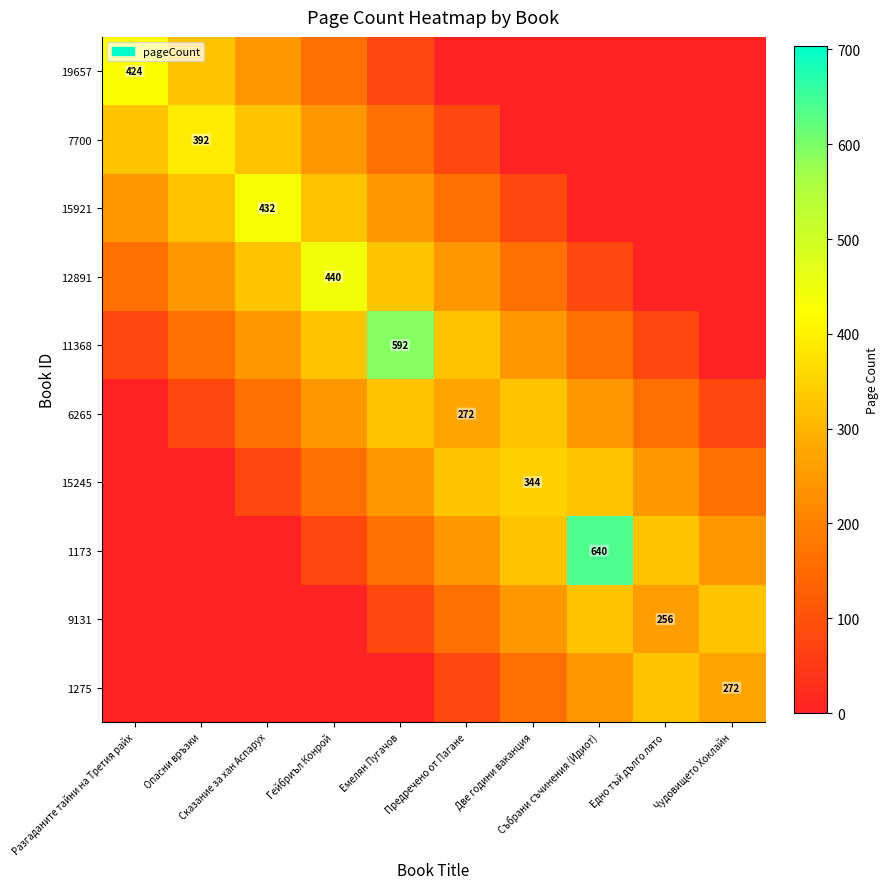

Which series changed the most between Разгаданите тайни на Третия райх and Гейбриъл Конрой?

12891